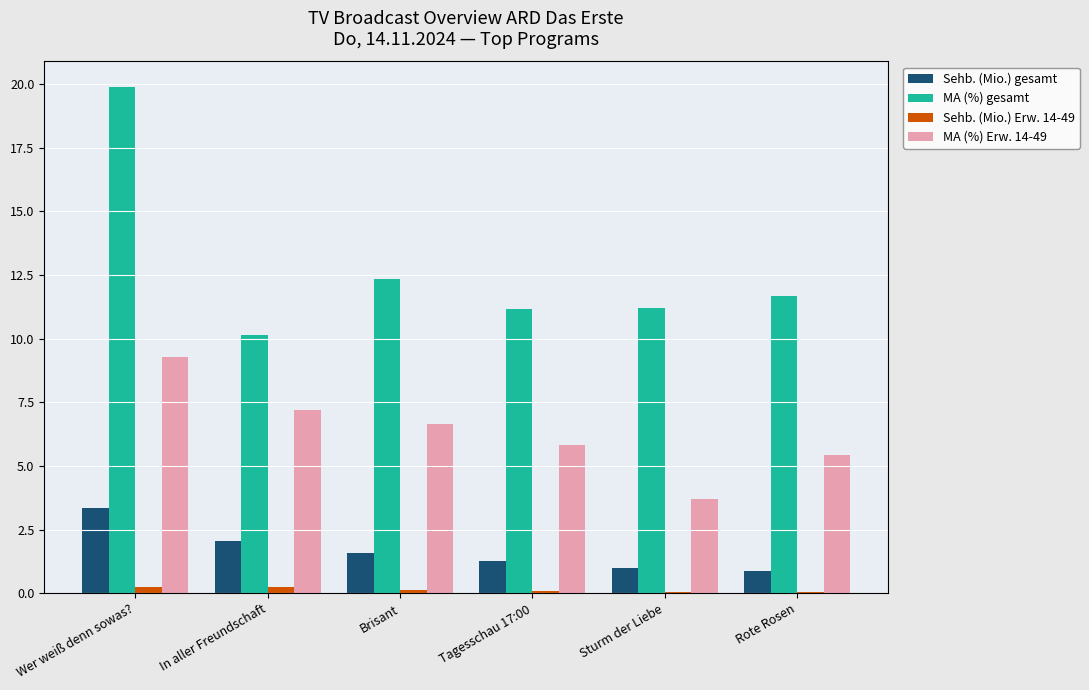

What is the sum of all MA (%) Erw. 14-49 values?

38.1